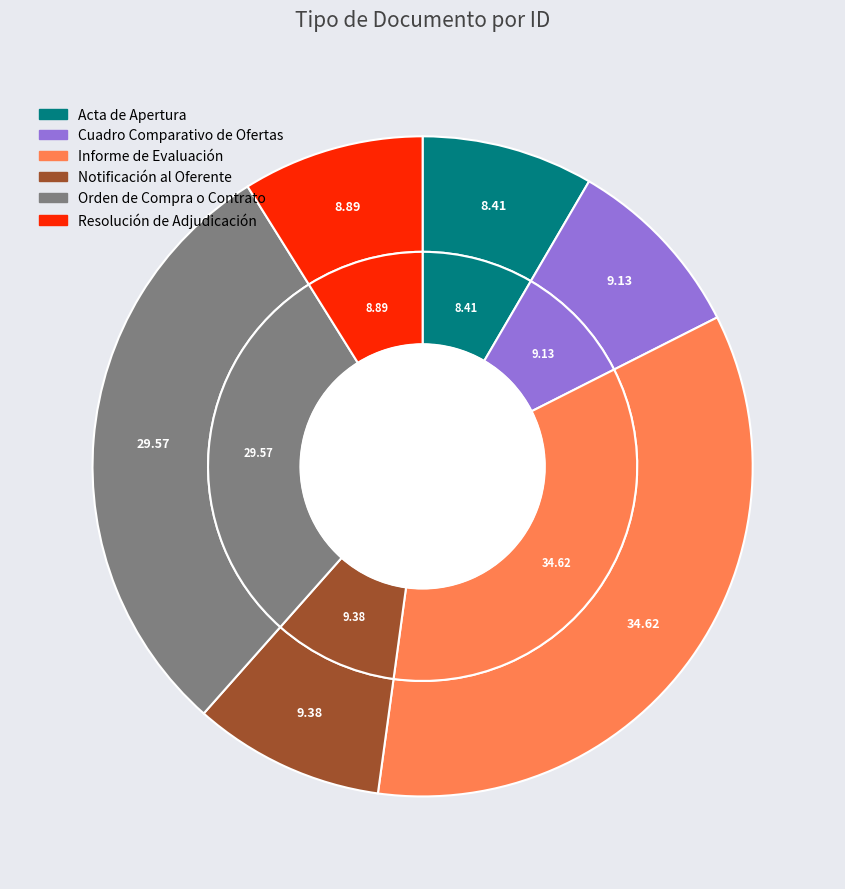

Which category has the smallest portion of the pie?

Acta de Apertura